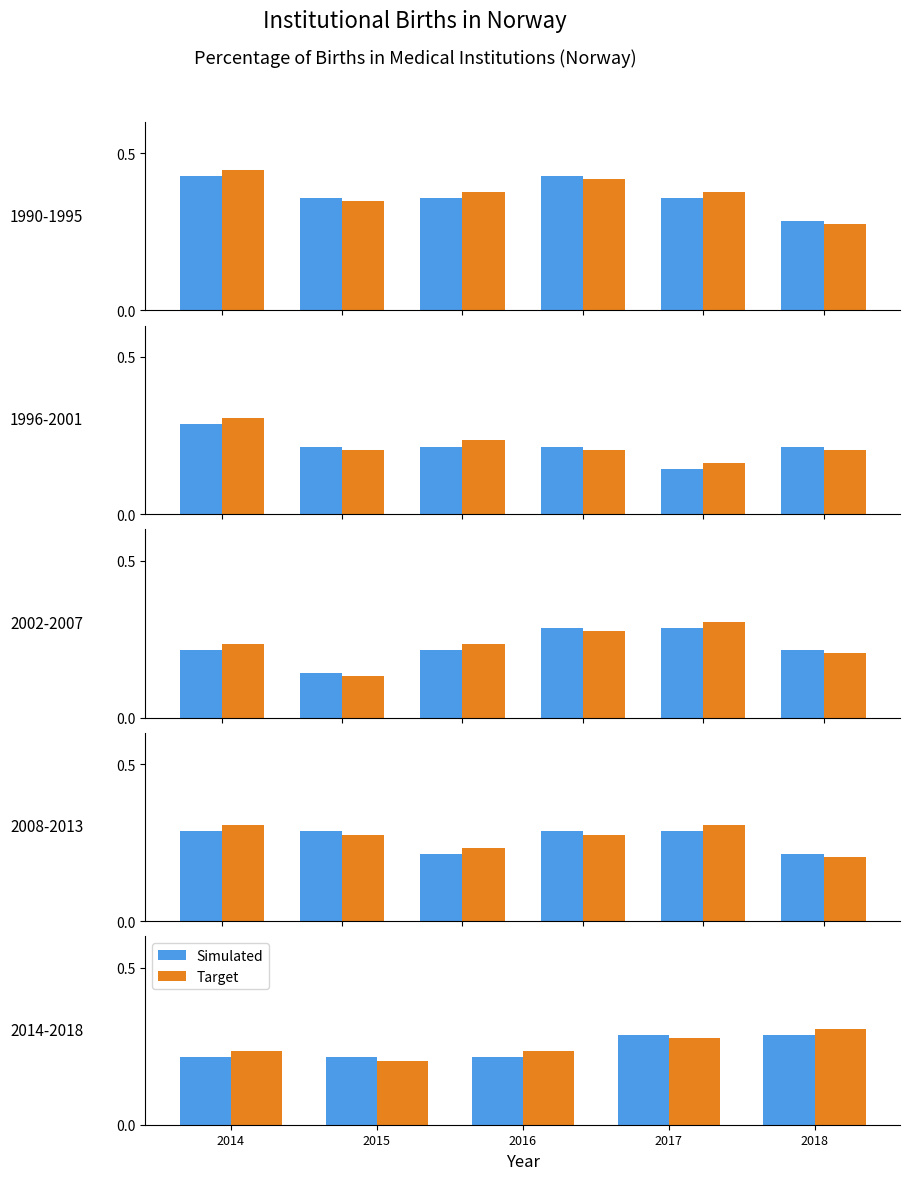

What is the lowest value of the Target series?

0.2